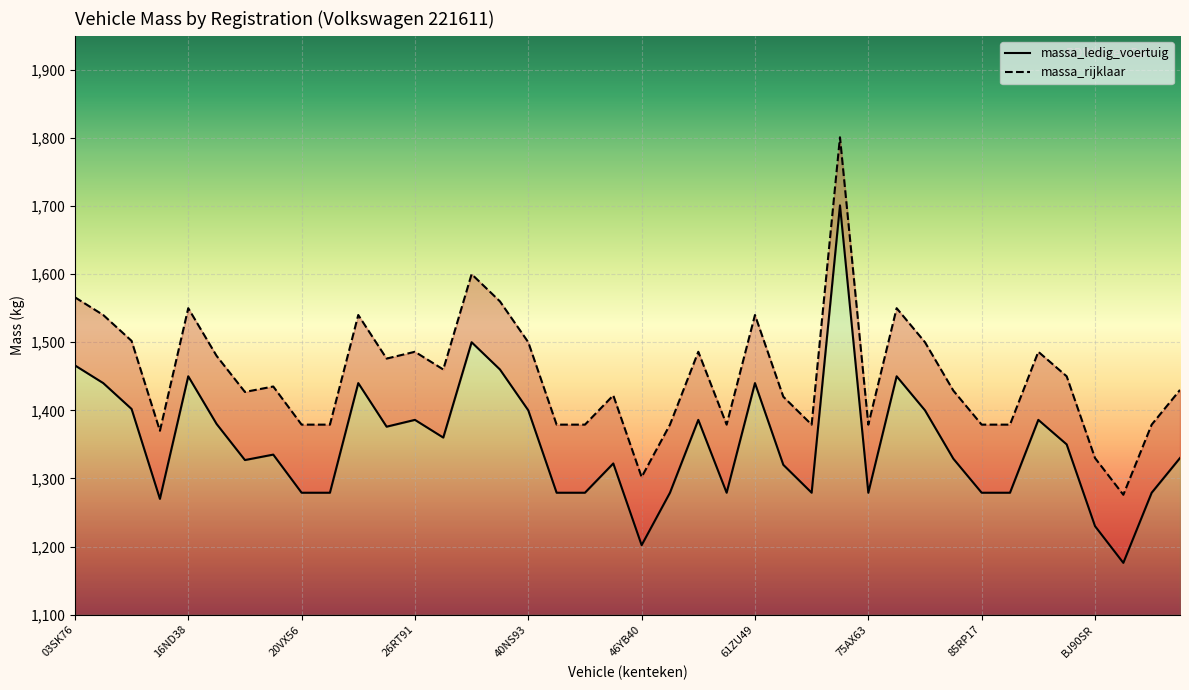

Reading left to right, list all the values displayed in this chart.

massa_ledig_voertuig: 1466	1440	1402	1270	1450	1380	1327	1335	1279	1279	1440	1376	1386	1360	1500	1460	1400	1279	1279	1322	1202	1279	1386	1279	1440	1320	1279	1701	1279	1450	1400	1329	1279	1279	1386	1350	1230	1176	1279	1330
massa_rijklaar: 1566	1540	1502	1370	1550	1480	1427	1435	1379	1379	1540	1476	1486	1460	1600	1560	1500	1379	1379	1422	1302	1379	1486	1379	1540	1420	1379	1801	1379	1550	1500	1429	1379	1379	1486	1450	1330	1276	1379	1430